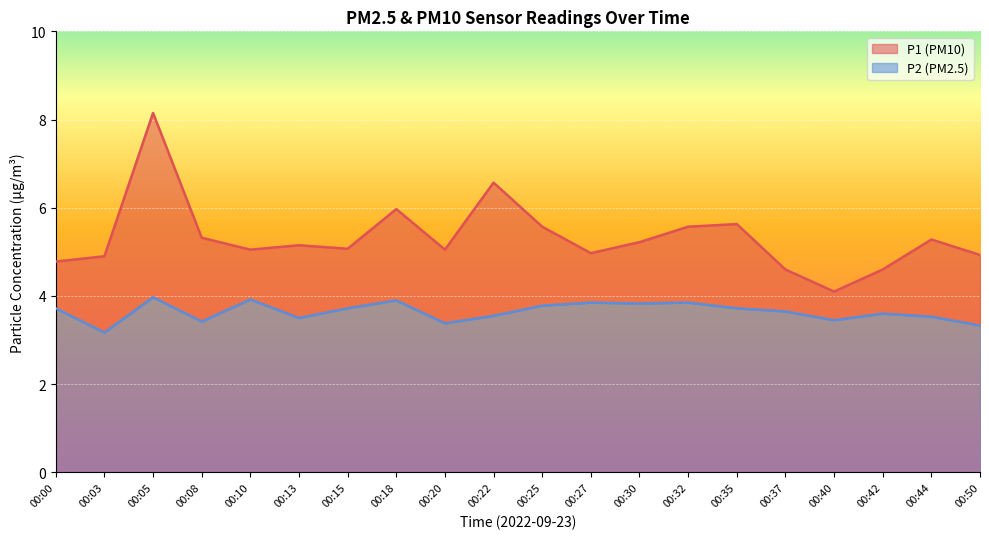

Which category has the lowest value in the P1 series?

00:40